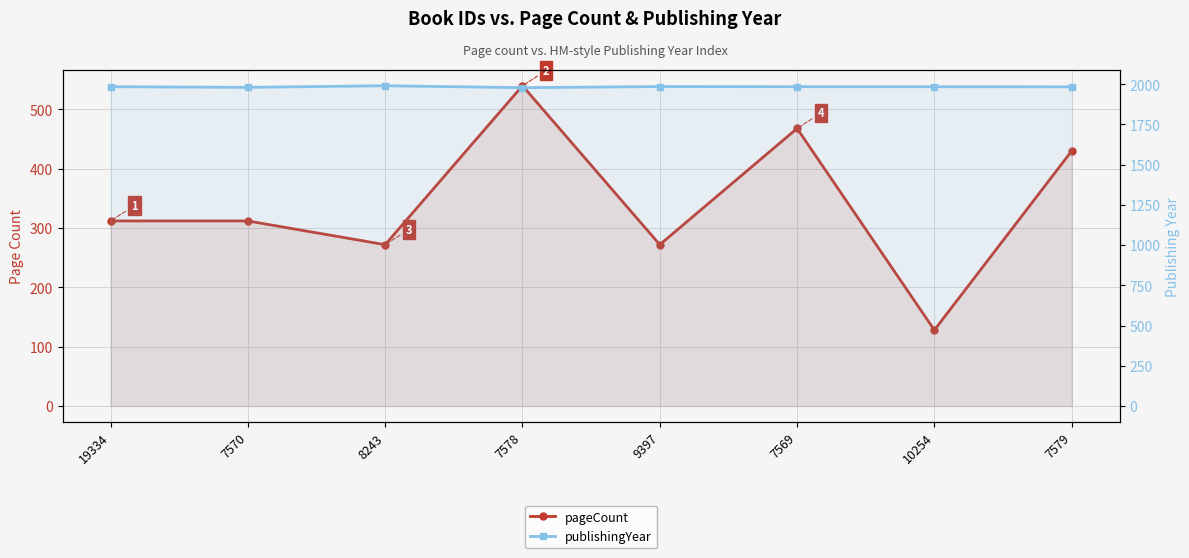

What is the sum of the pageCount values at 10254 and 19334?

440